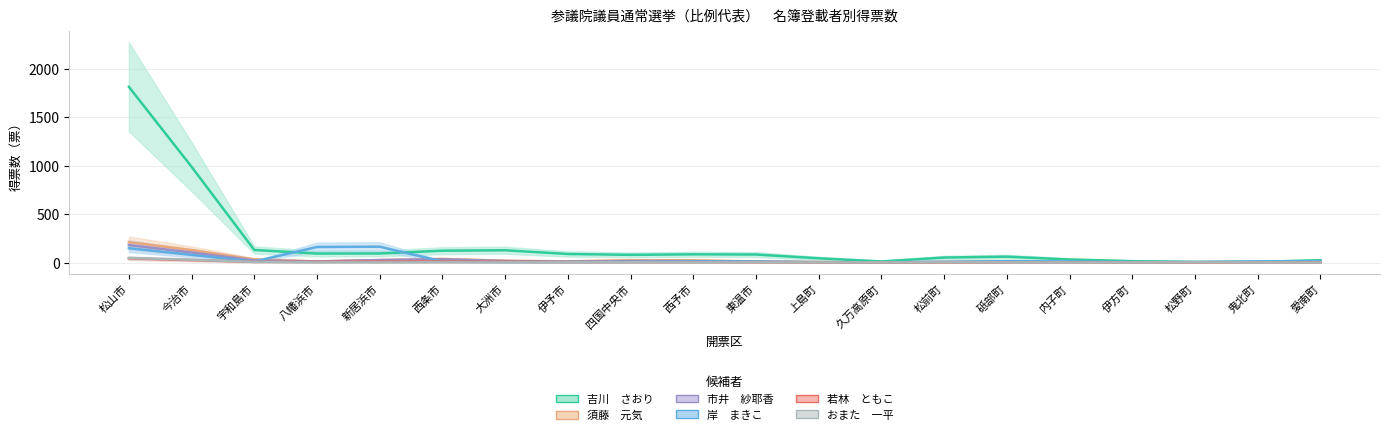

How many data points in 須藤　元気 are less than 10?

10